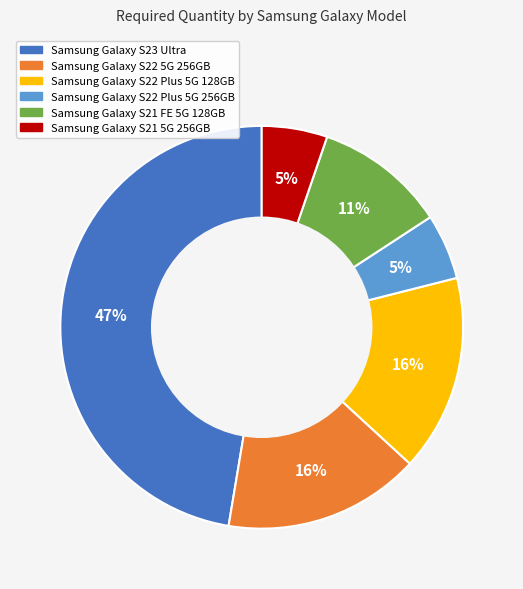

Does any single category account for the majority?

No